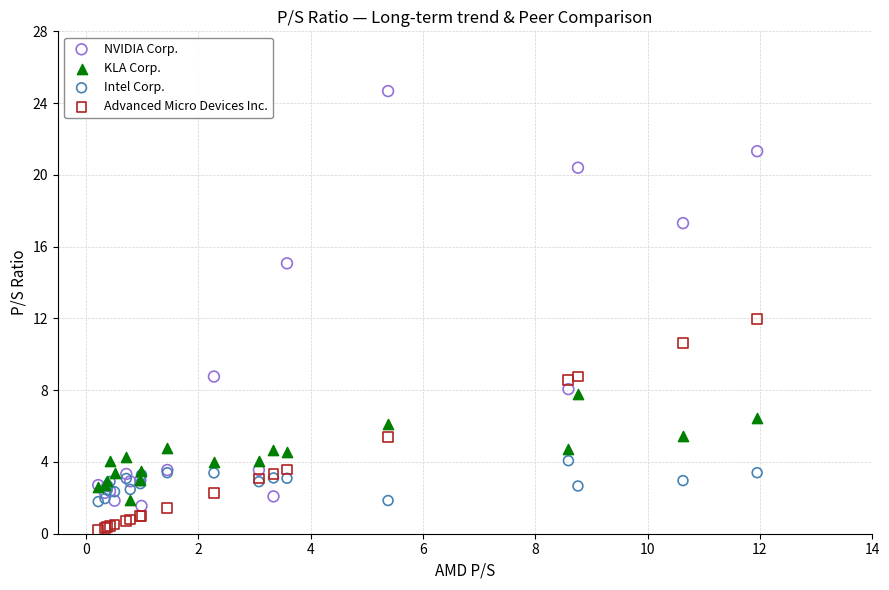

Which series reaches the minimum Y coordinate?

Advanced Micro Devices Inc.